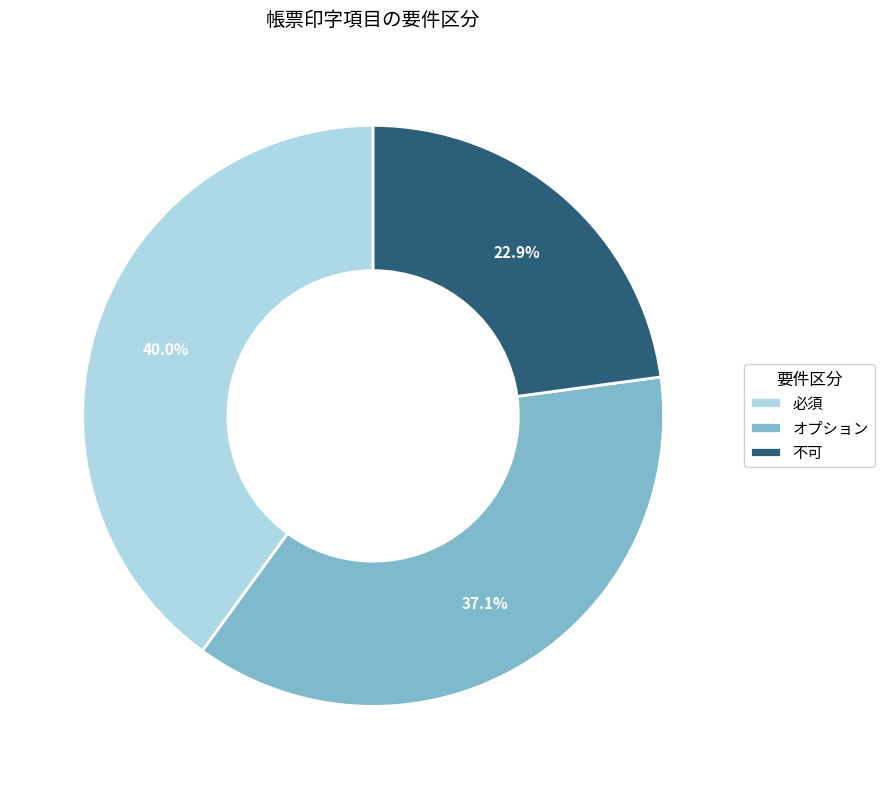

True or false: 不可 accounts for 23% of the total.

True